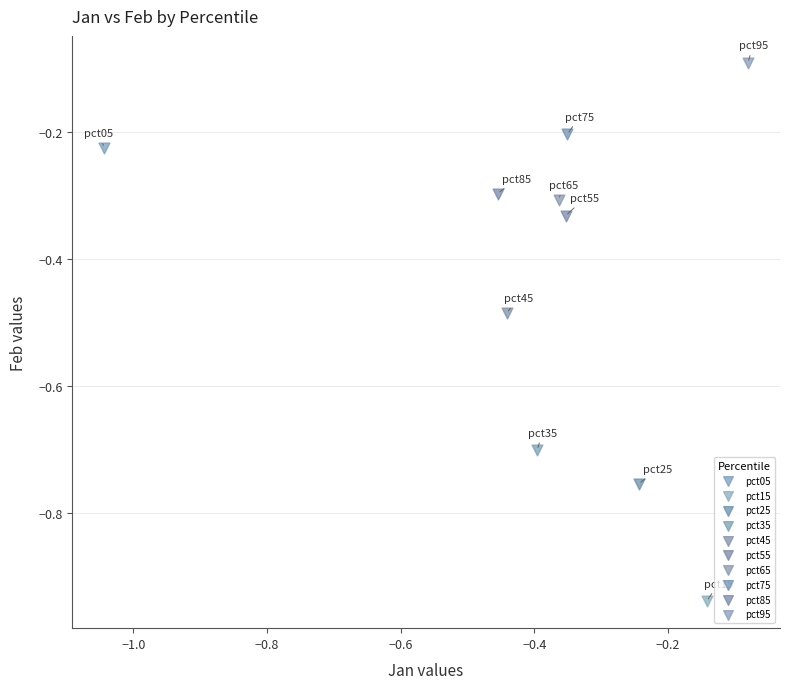

Which series reaches the minimum Y coordinate?

pct15